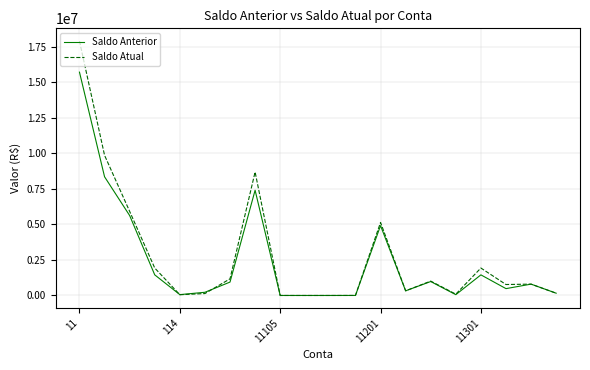

Rank the series by their maximum value, from lowest to highest.

Saldo Anterior, Saldo Atual